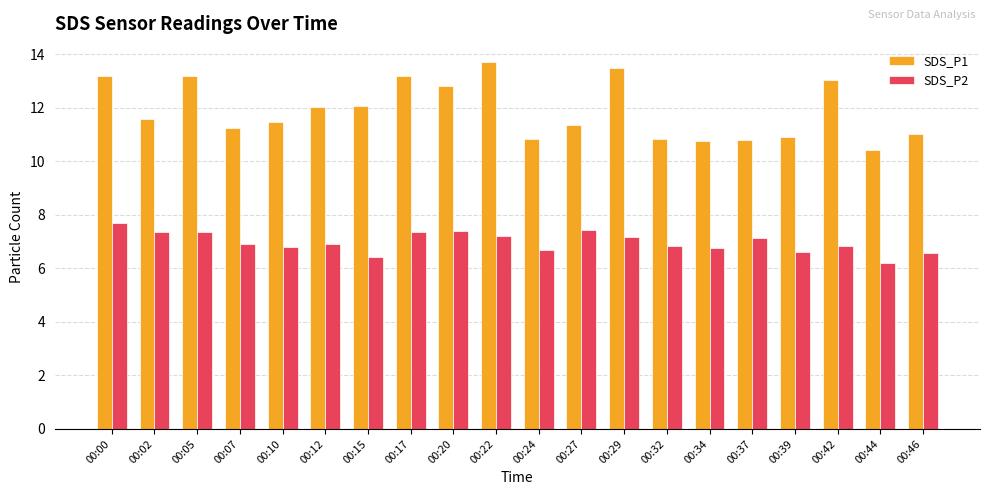

What is the smallest value displayed?

6.2